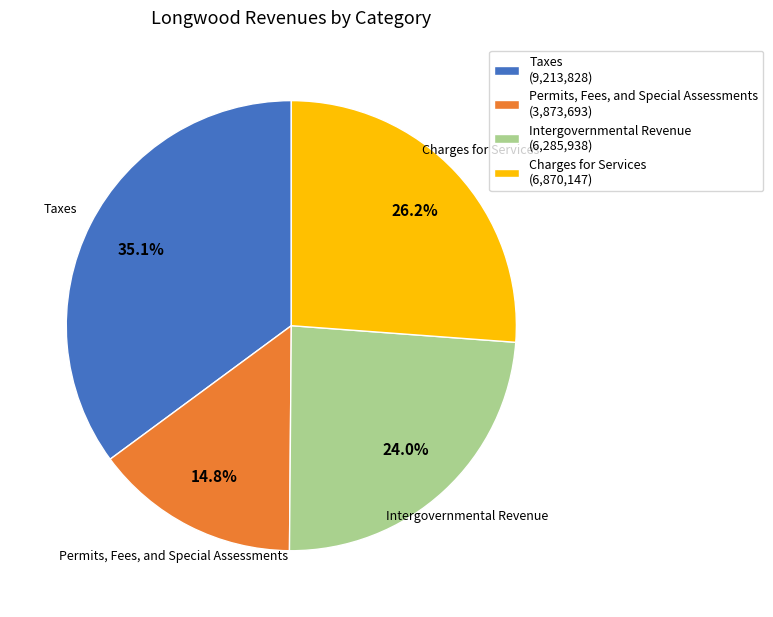

What percentage is NOT represented by Intergovernmental Revenue?

76.0%